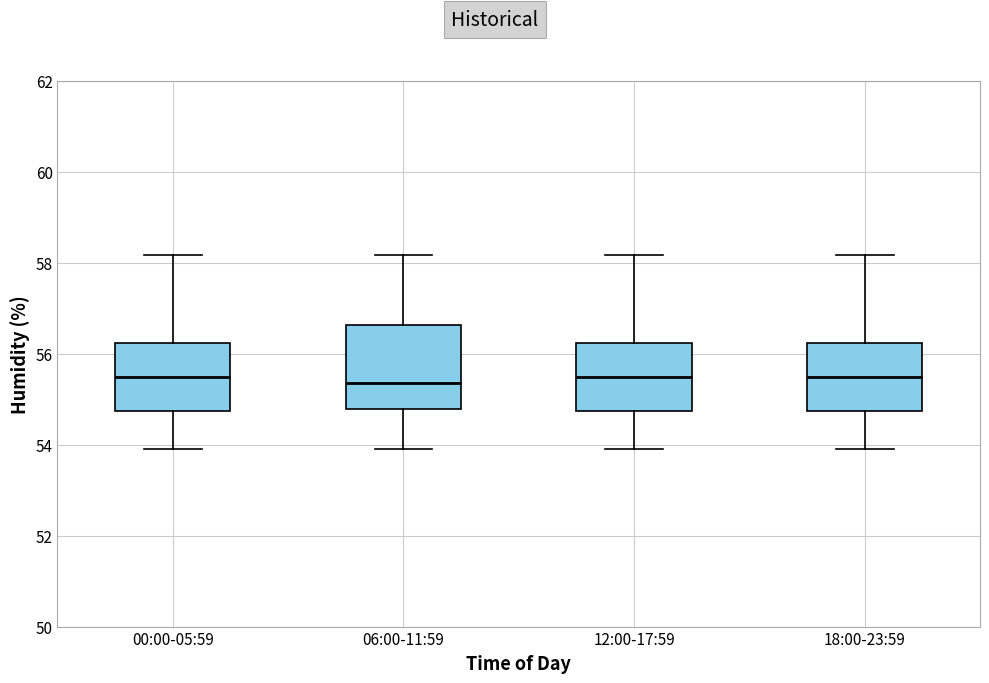

Reading left to right, transcribe this box plot: for each box, give where its median line is, the range the box spans, and where its two whiskers end, as read against the y-axis. The values are not printed on the chart, so give them approximately, as read against the axis.

00:00-05:59: median 55.4, box 54.8 to 56.2, whiskers 54.0 to 58.2
06:00-11:59: median 55.4, box 54.8 to 56.6, whiskers 54.0 to 58.2
12:00-17:59: median 55.4, box 54.8 to 56.2, whiskers 54.0 to 58.2
18:00-23:59: median 55.4, box 54.8 to 56.2, whiskers 54.0 to 58.2